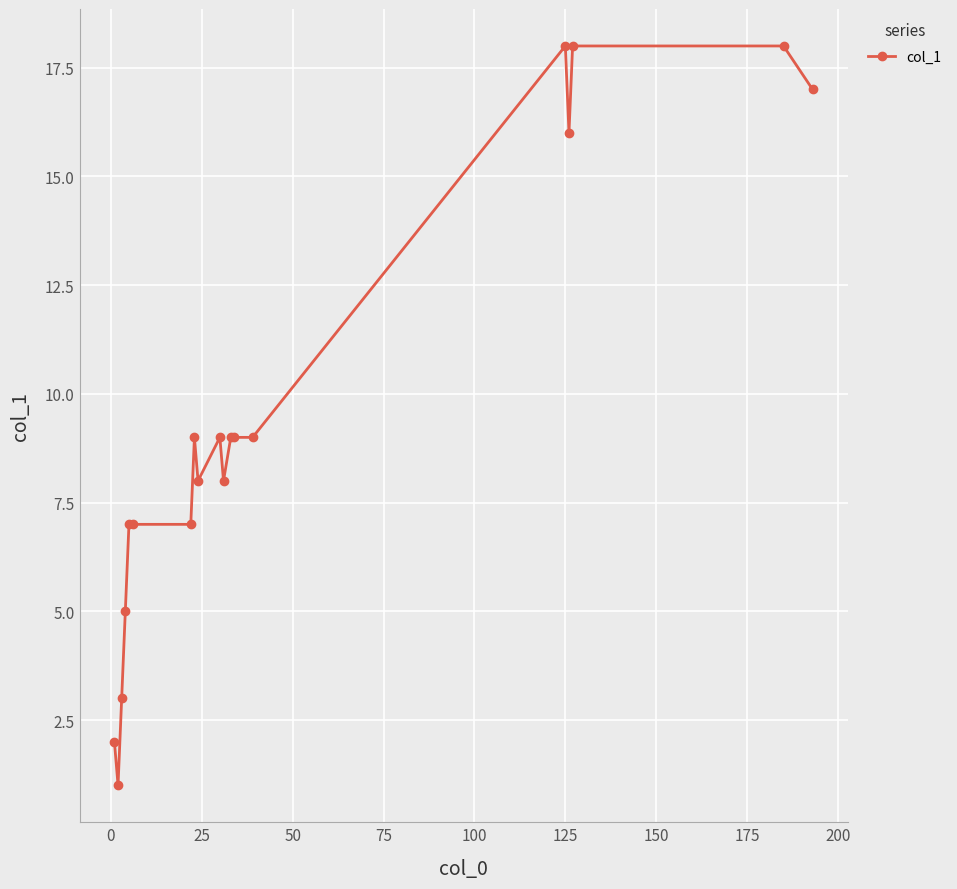

Reading left to right, list all the values displayed in this chart.

2	1	3	5	7	7	7	9	8	9	8	9	9	9	18	16	18	18	17